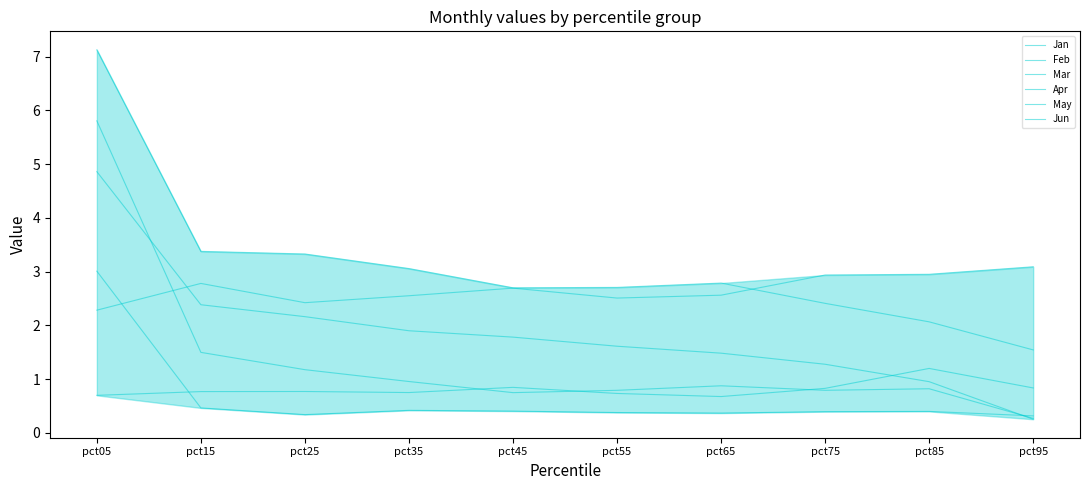

Rank the series at pct25 from lowest to highest value.

Jun, May, Feb, Jan, Apr, Mar